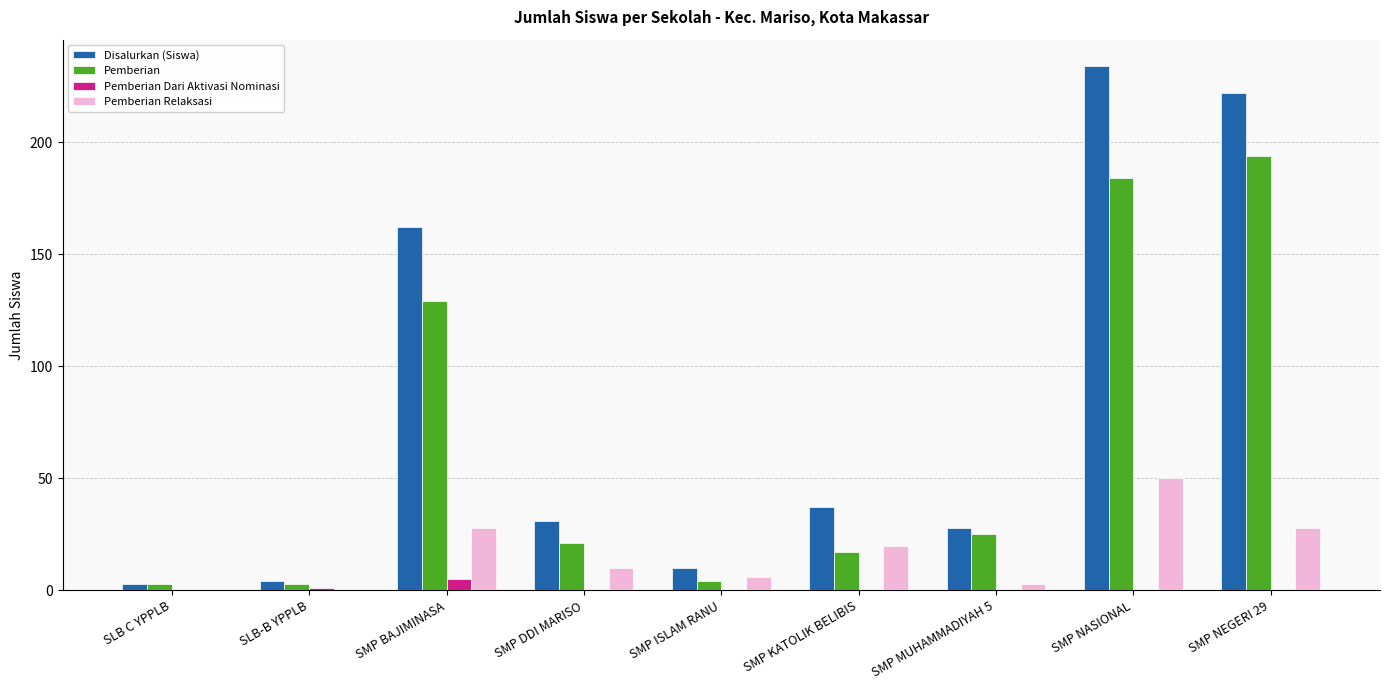

Where is Disalurkan (Siswa) nearest to the value 118?

SMP BAJIMINASA